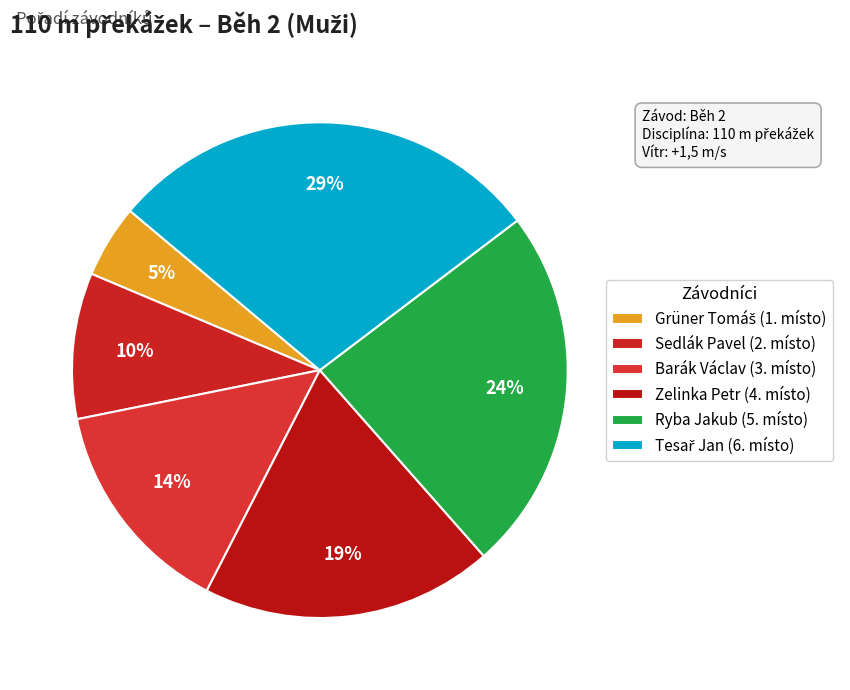

Does Sedlák Pavel represent more than half of the total?

No